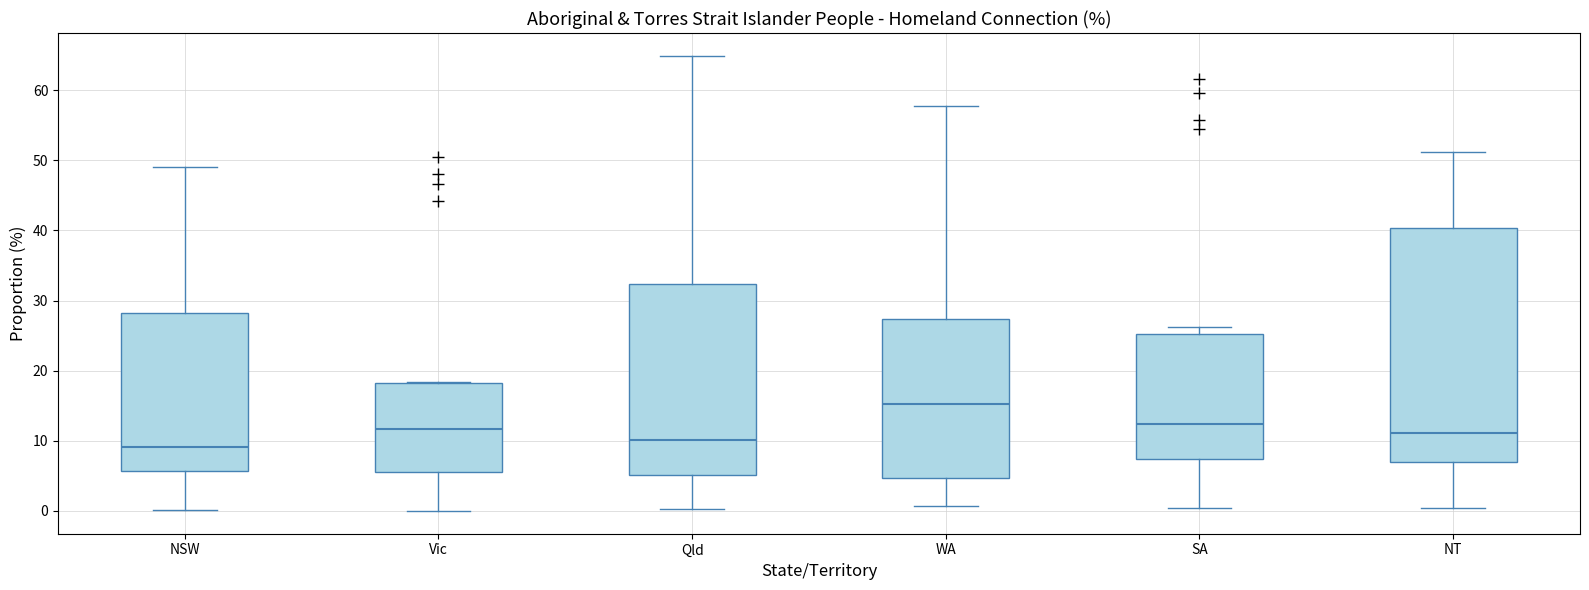

Where is the upper edge of the box for NSW on the y-axis? The values are not printed on the chart, so give them approximately, as read against the axis.

28